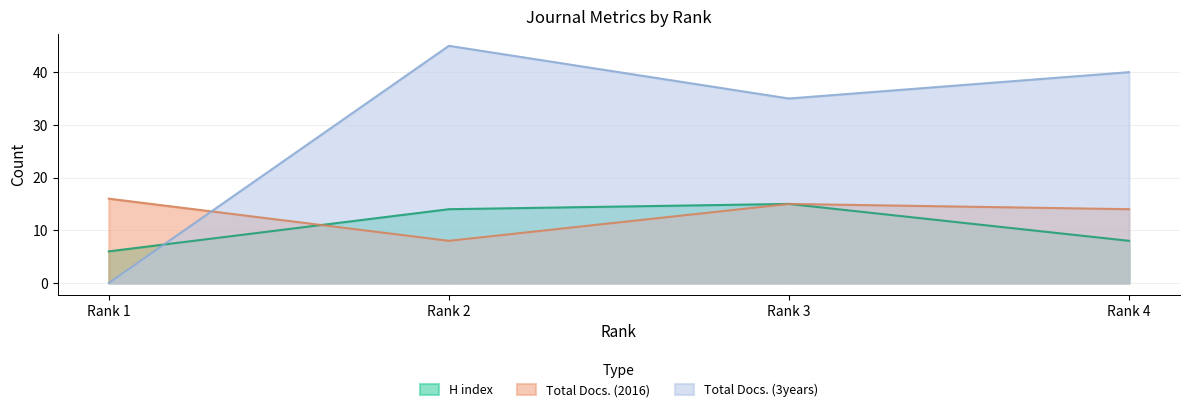

At which label is Total Docs. (3years) closest to 22?

Rank 3